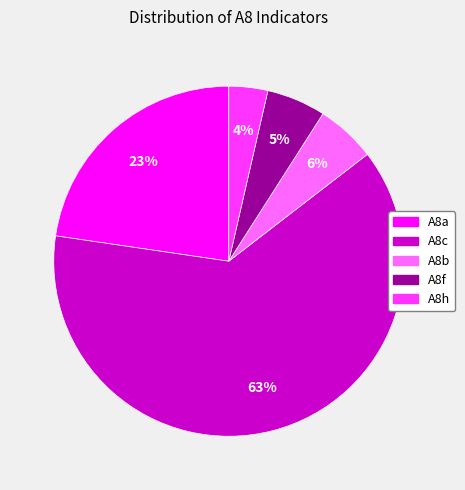

Does A8c account for over 50% of the chart?

Yes